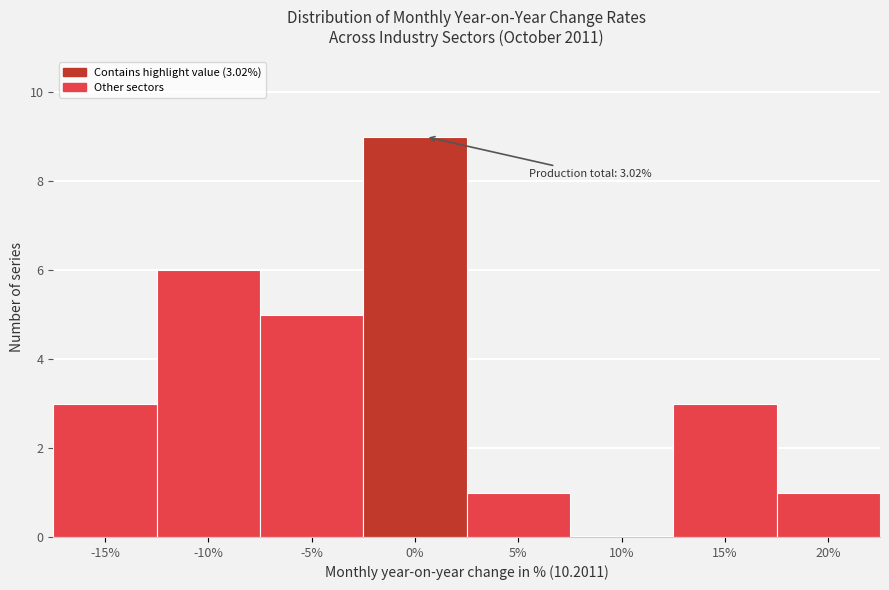

Reading left to right, what are all the values shown in this chart?

-15%=3	-10%=6	-5%=5	0%=9	5%=1	10%=0	15%=3	20%=1